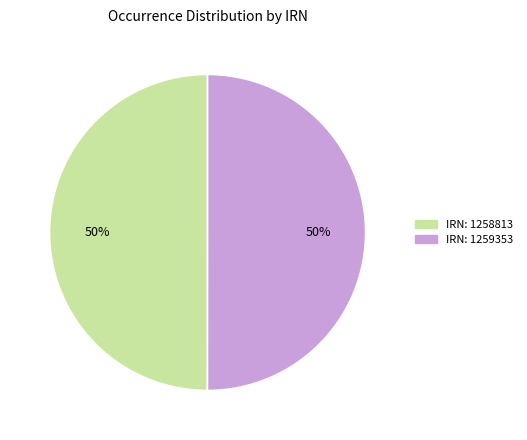

Approximately how many times larger is the value at IRN: 1259353 compared to IRN: 1258813?

1.0